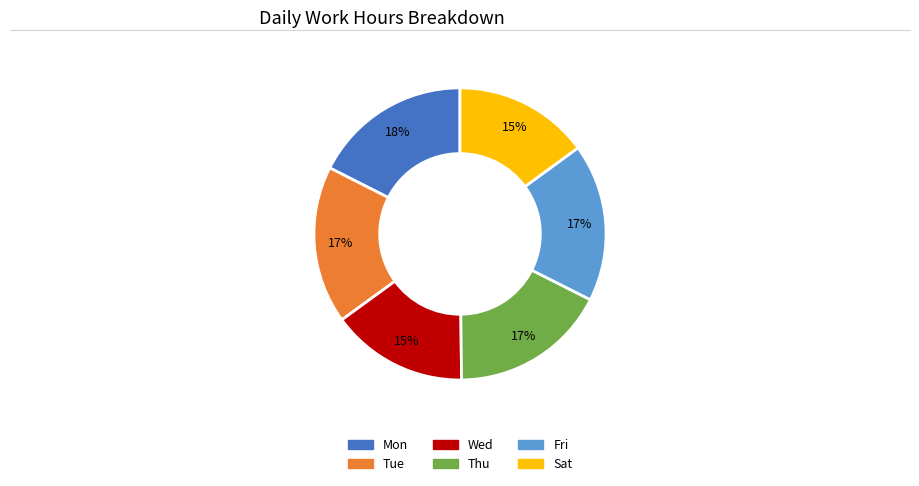

To the nearest percent, what is the average slice percentage?

17%